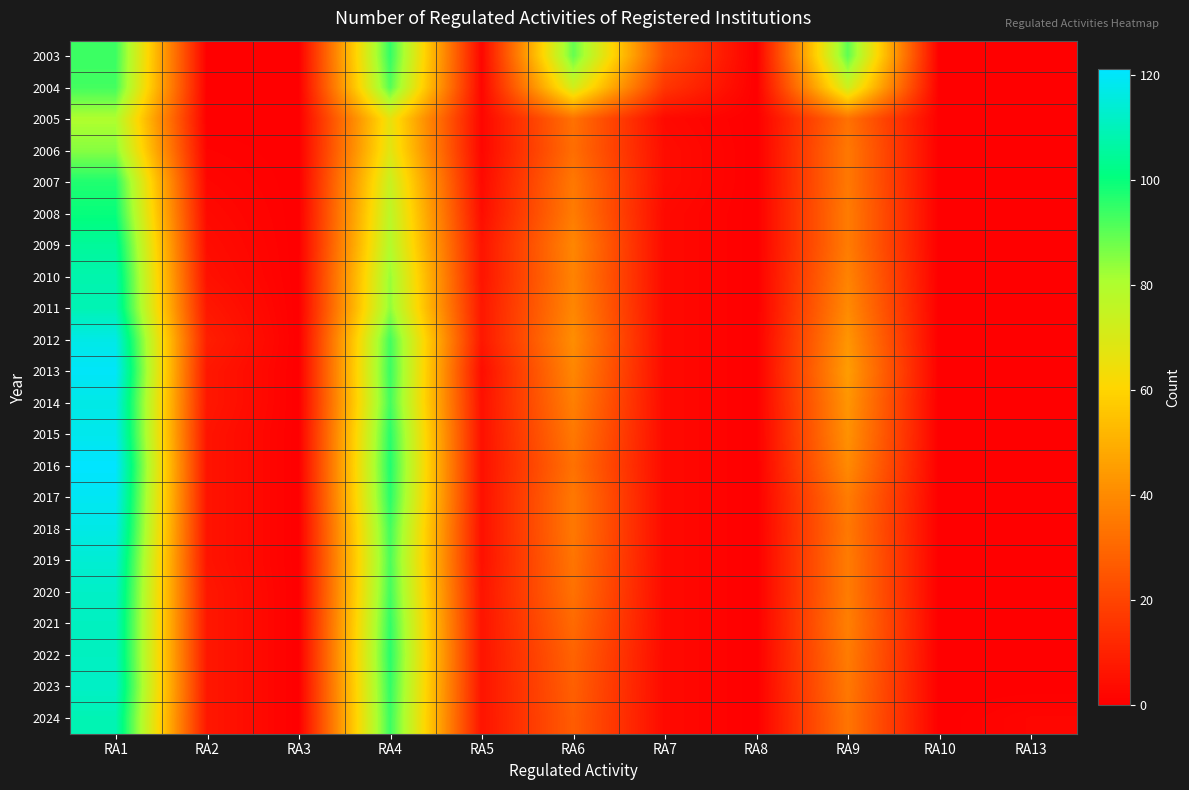

Reading right to left, list all the values displayed in this chart.

2003: RA13=0	RA10=0	RA9=90	RA8=0	RA7=23	RA6=89	RA5=2	RA4=95	RA3=0	RA2=0	RA1=94
2004: RA13=0	RA10=0	RA9=73	RA8=0	RA7=16	RA6=72	RA5=2	RA4=91	RA3=0	RA2=0	RA1=93
2005: RA13=0	RA10=0	RA9=33	RA8=0	RA7=3	RA6=33	RA5=2	RA4=66	RA3=0	RA2=0	RA1=80
2006: RA13=0	RA10=0	RA9=35	RA8=0	RA7=4	RA6=32	RA5=2	RA4=68	RA3=0	RA2=1	RA1=85
2007: RA13=0	RA10=0	RA9=35	RA8=0	RA7=4	RA6=35	RA5=3	RA4=74	RA3=0	RA2=2	RA1=97
2008: RA13=0	RA10=0	RA9=36	RA8=0	RA7=3	RA6=36	RA5=4	RA4=77	RA3=0	RA2=3	RA1=100
2009: RA13=0	RA10=0	RA9=36	RA8=0	RA7=3	RA6=39	RA5=6	RA4=79	RA3=0	RA2=4	RA1=105
2010: RA13=0	RA10=0	RA9=38	RA8=0	RA7=3	RA6=38	RA5=6	RA4=83	RA3=0	RA2=5	RA1=108
2011: RA13=0	RA10=0	RA9=40	RA8=0	RA7=3	RA6=39	RA5=7	RA4=84	RA3=0	RA2=7	RA1=109
2012: RA13=0	RA10=0	RA9=43	RA8=0	RA7=3	RA6=41	RA5=7	RA4=93	RA3=0	RA2=9	RA1=117
2013: RA13=0	RA10=0	RA9=45	RA8=0	RA7=3	RA6=39	RA5=4	RA4=94	RA3=0	RA2=7	RA1=120
2014: RA13=0	RA10=0	RA9=43	RA8=0	RA7=3	RA6=37	RA5=5	RA4=93	RA3=0	RA2=7	RA1=117
2015: RA13=0	RA10=0	RA9=42	RA8=0	RA7=3	RA6=35	RA5=5	RA4=96	RA3=0	RA2=6	RA1=118
2016: RA13=0	RA10=0	RA9=40	RA8=0	RA7=3	RA6=33	RA5=5	RA4=97	RA3=0	RA2=6	RA1=121
2017: RA13=0	RA10=0	RA9=36	RA8=0	RA7=3	RA6=35	RA5=5	RA4=96	RA3=0	RA2=6	RA1=119
2018: RA13=0	RA10=0	RA9=35	RA8=0	RA7=3	RA6=35	RA5=5	RA4=93	RA3=0	RA2=6	RA1=117
2019: RA13=0	RA10=0	RA9=36	RA8=0	RA7=3	RA6=34	RA5=5	RA4=92	RA3=0	RA2=6	RA1=114
2020: RA13=0	RA10=0	RA9=36	RA8=0	RA7=3	RA6=33	RA5=6	RA4=93	RA3=0	RA2=7	RA1=112
2021: RA13=0	RA10=0	RA9=37	RA8=0	RA7=3	RA6=31	RA5=6	RA4=95	RA3=0	RA2=7	RA1=111
2022: RA13=0	RA10=0	RA9=36	RA8=0	RA7=3	RA6=29	RA5=6	RA4=96	RA3=0	RA2=7	RA1=111
2023: RA13=0	RA10=0	RA9=35	RA8=0	RA7=3	RA6=28	RA5=6	RA4=95	RA3=0	RA2=7	RA1=112
2024: RA13=2	RA10=0	RA9=34	RA8=0	RA7=3	RA6=27	RA5=6	RA4=94	RA3=0	RA2=7	RA1=109